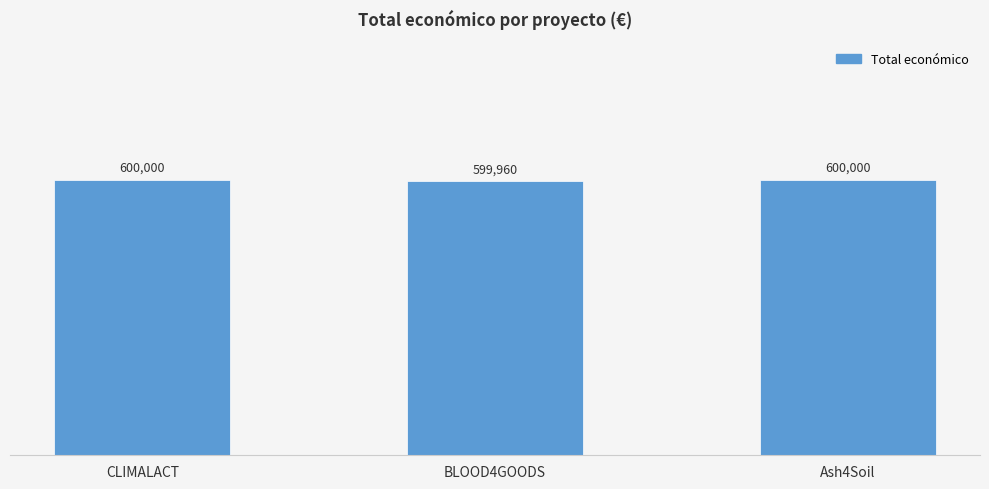

What is the label of the 1st bar from the right?

Ash4Soil